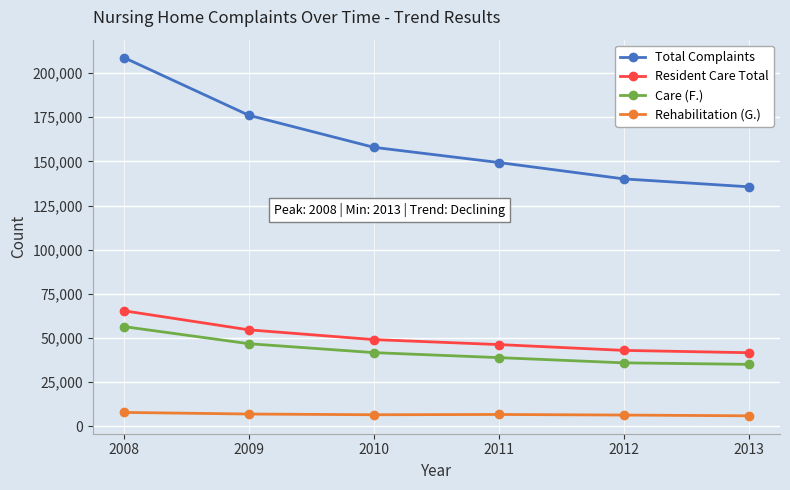

What is the sum of all Total Complaints values?

967878